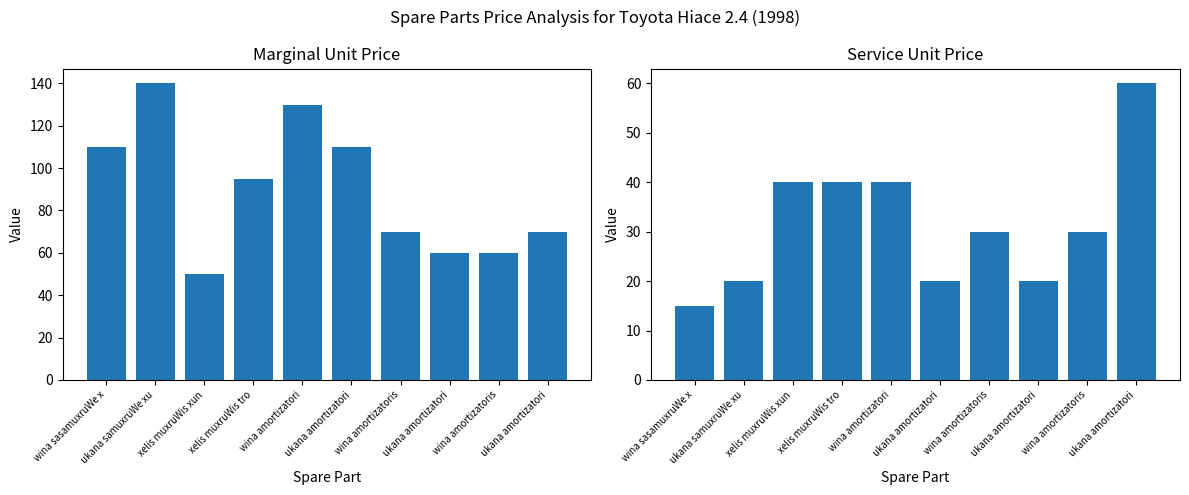

Reading left to right, extract all data points from this chart.

Marginal Unit Price (col_3): wina sasamuxruWe x=110	ukana samuxruWe xu=140	xelis muxruWis xun=50	xelis muxruWis tro=95	wina amortizatori=130	ukana amortizatori=110	wina amortizatoris=70	ukana amortizatori=60	wina amortizatoris=60	ukana amortizatori=70
Service Unit Price (col_5): wina sasamuxruWe x=15	ukana samuxruWe xu=20	xelis muxruWis xun=40	xelis muxruWis tro=40	wina amortizatori=40	ukana amortizatori=20	wina amortizatoris=30	ukana amortizatori=20	wina amortizatoris=30	ukana amortizatori=60